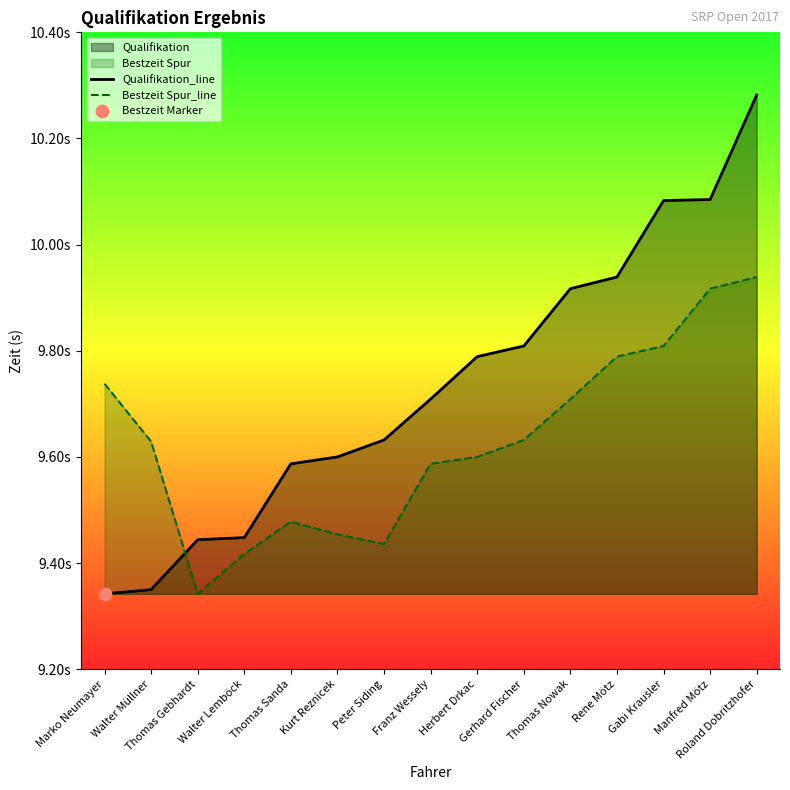

At which category is the sum across all series the highest?

Roland Dobritzhofer